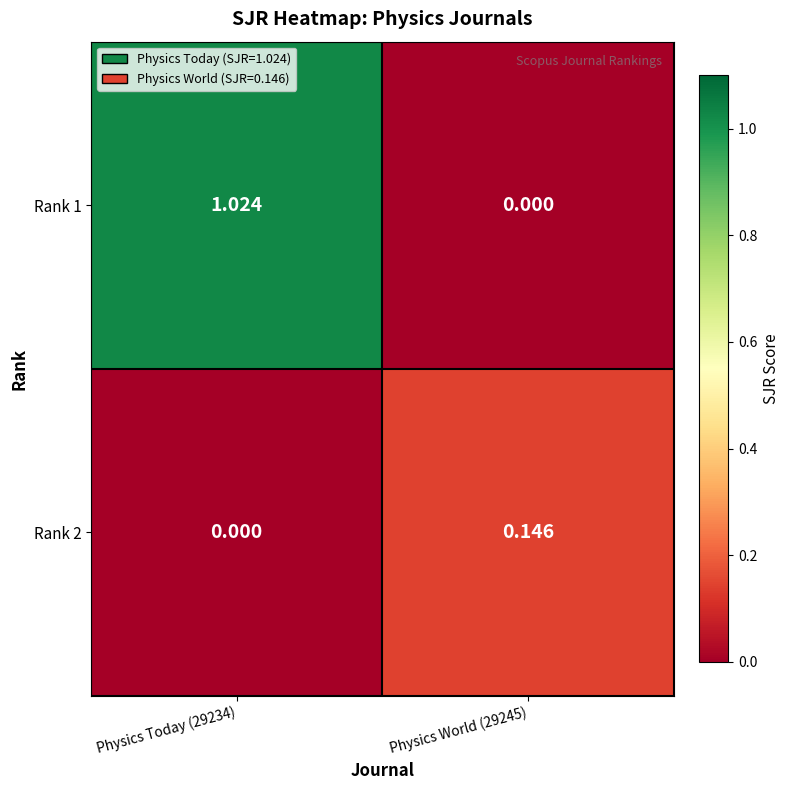

How many values in the Rank 1 series are below 1?

1